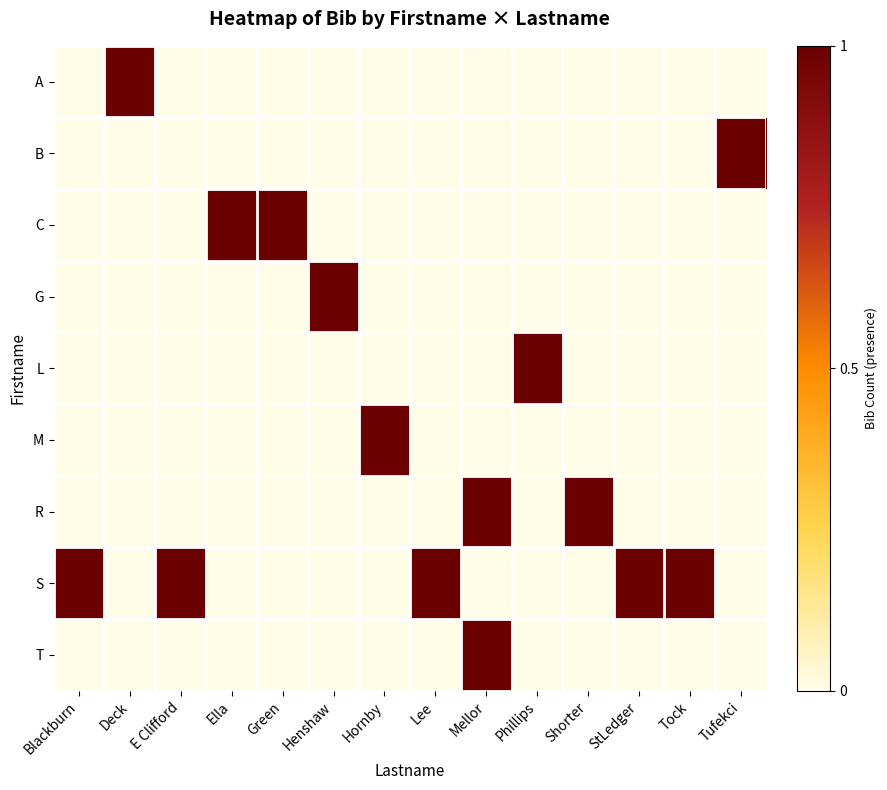

At how many categories does at least one series exceed 0?

14